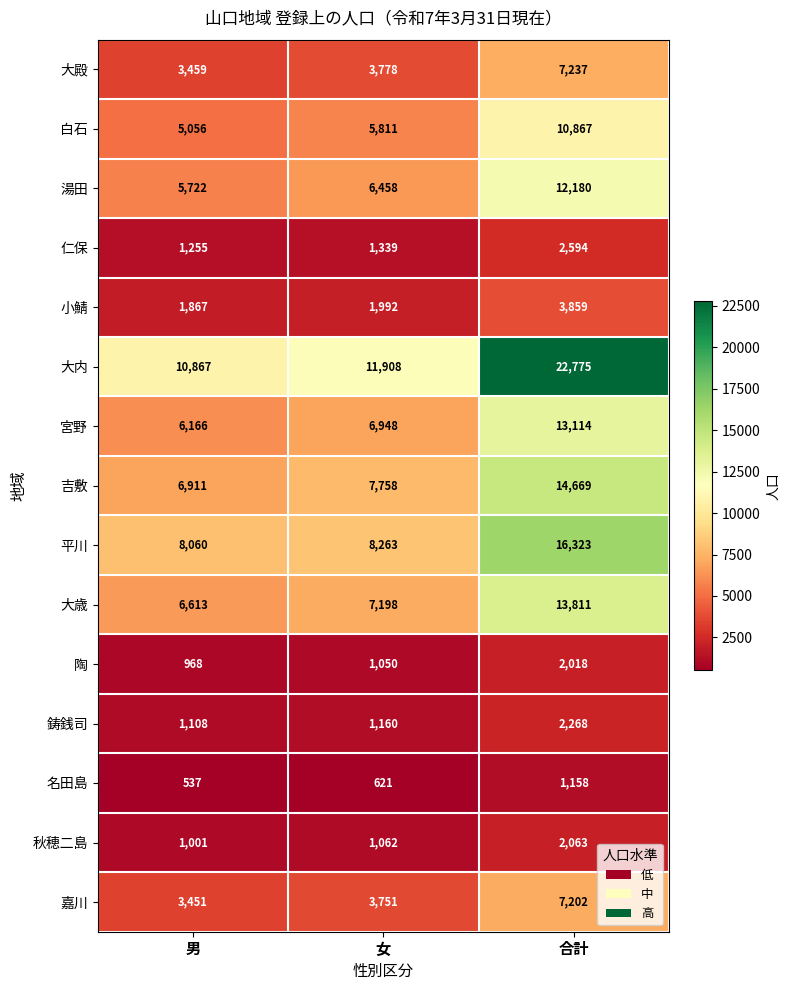

Which category has the highest value across all series?

合計